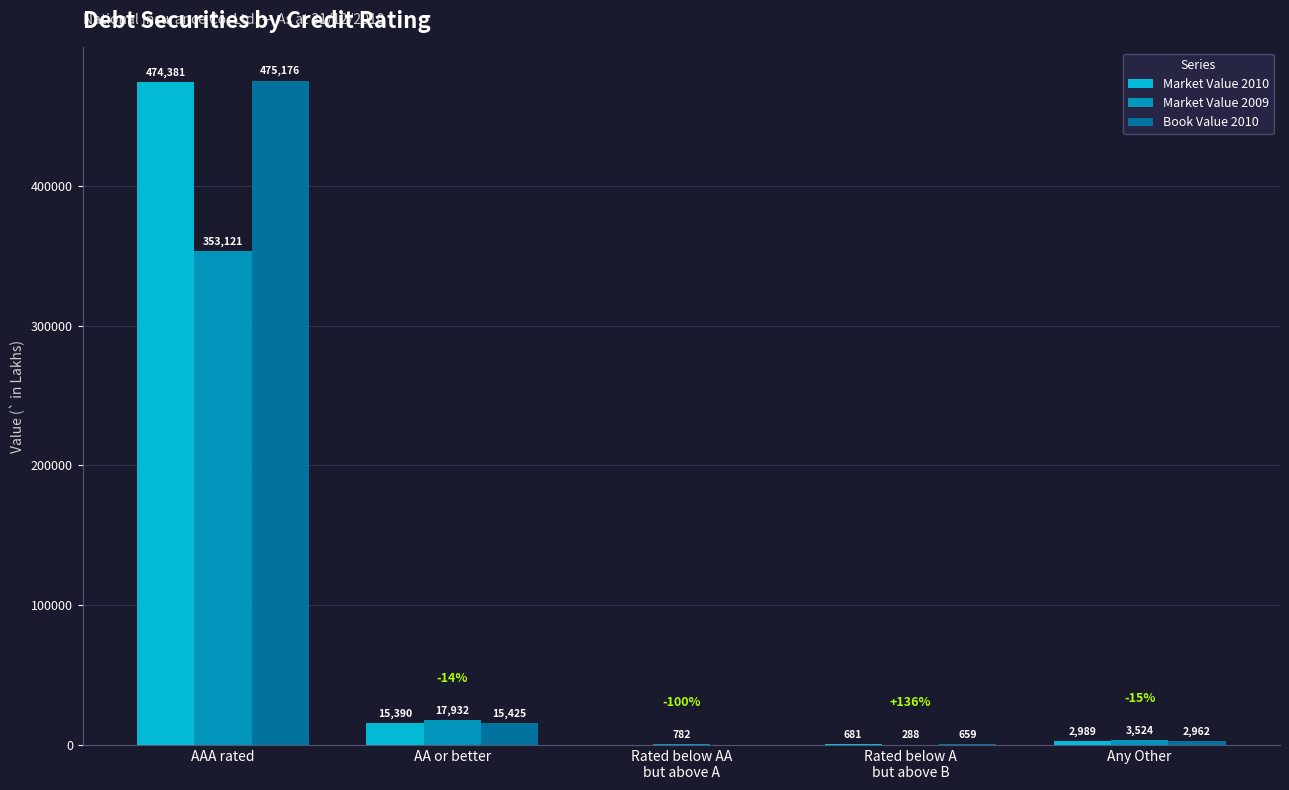

Which series has the largest total across all categories?

Book Value 2010